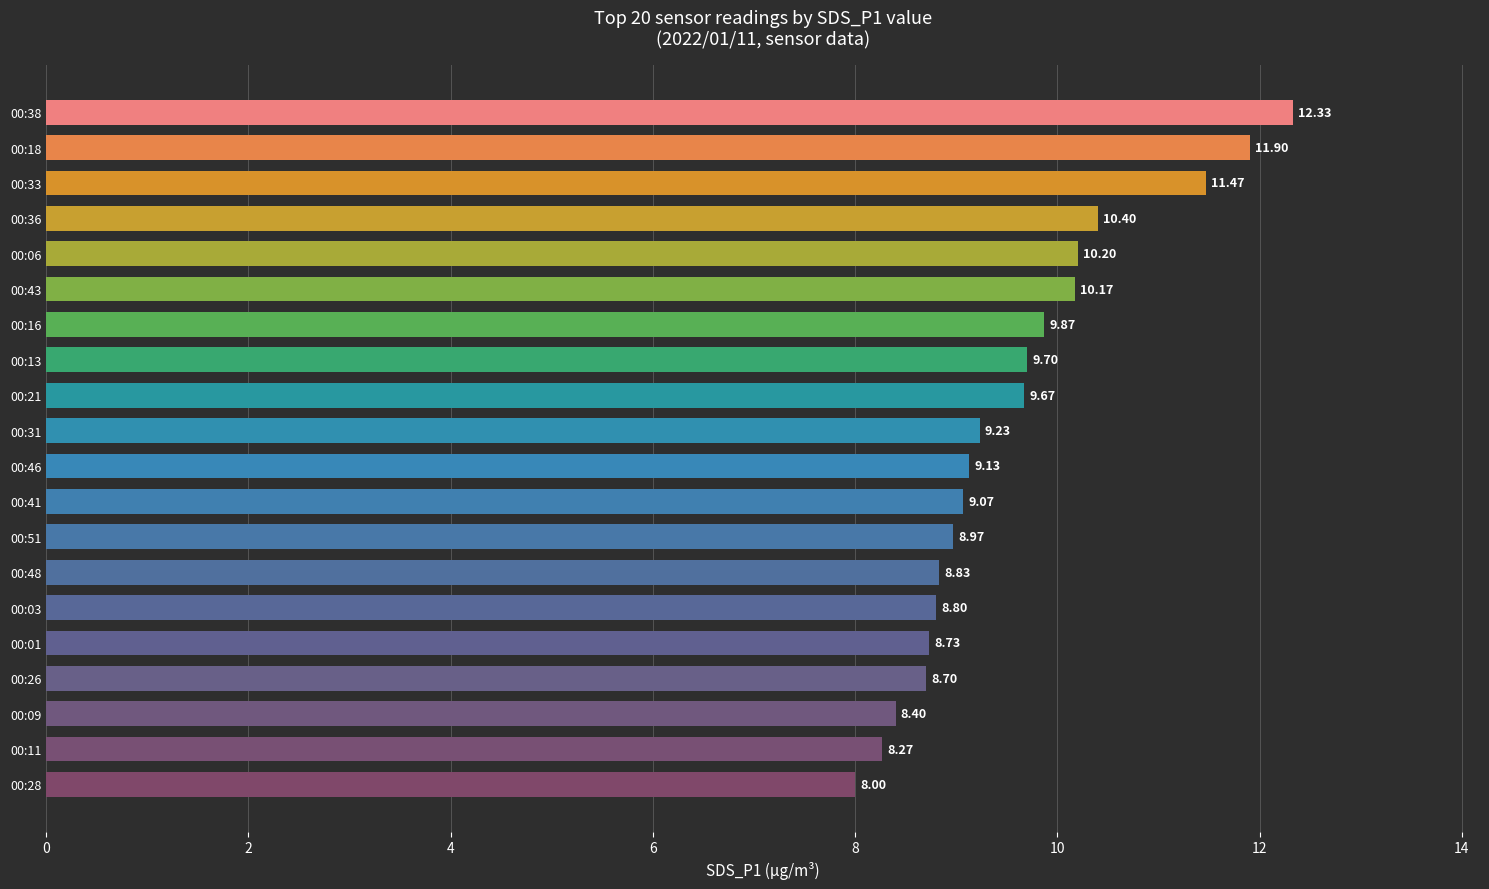

Approximately how many times larger is the value at 00:31 compared to 00:41?

1.0